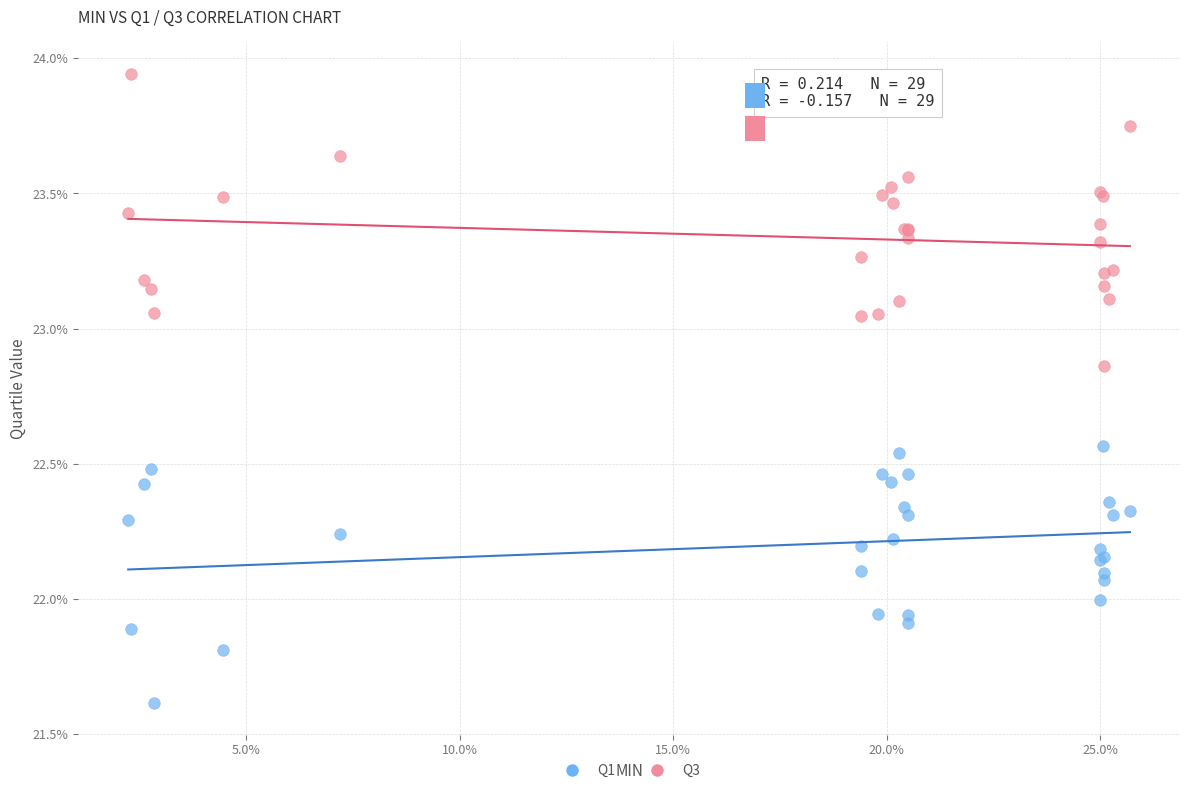

Which series reaches the maximum Y coordinate?

Q3